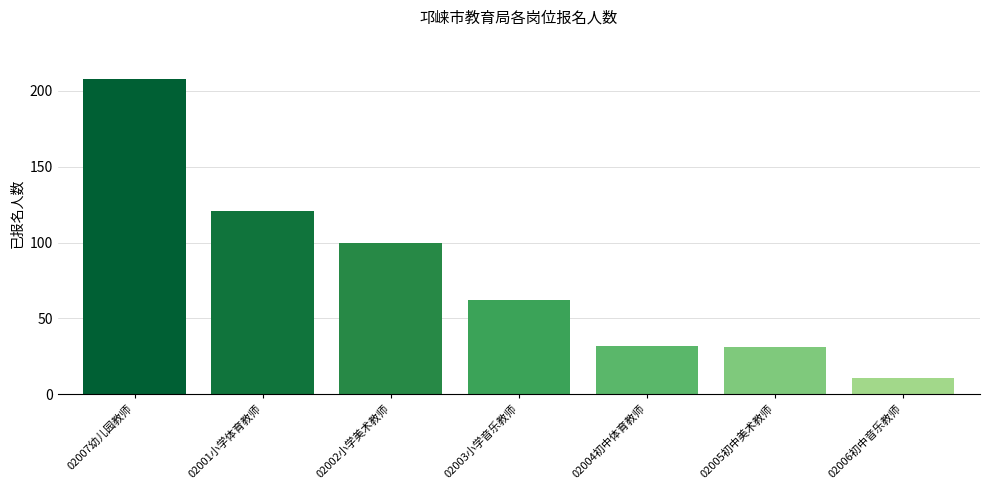

Reading right to left, extract all data points from this chart.

11	31	32	62	100	121	208